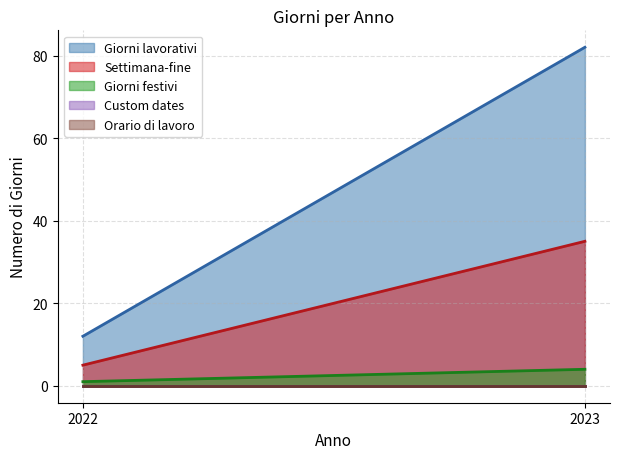

Does the chart display data point markers on the line(s)?

No